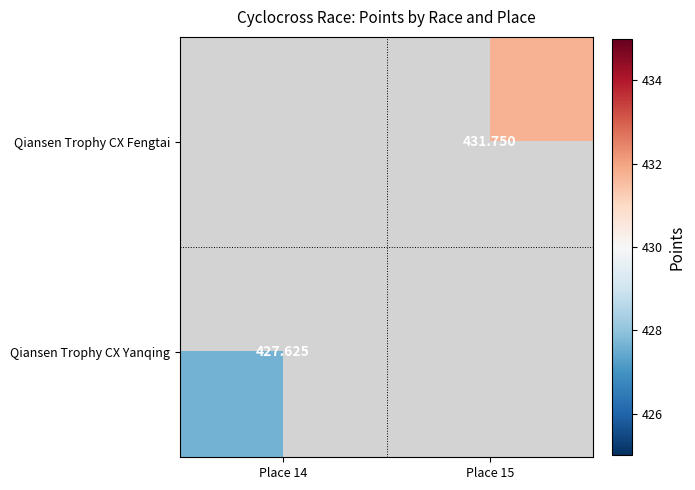

Which label corresponds to the smallest value in the chart?

Place 14